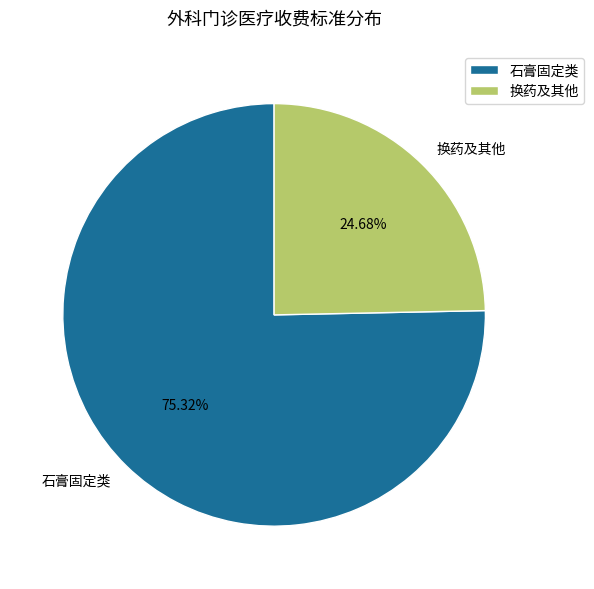

Approximately how many times larger is the value at 石膏固定类 compared to 换药及其他?

3.1